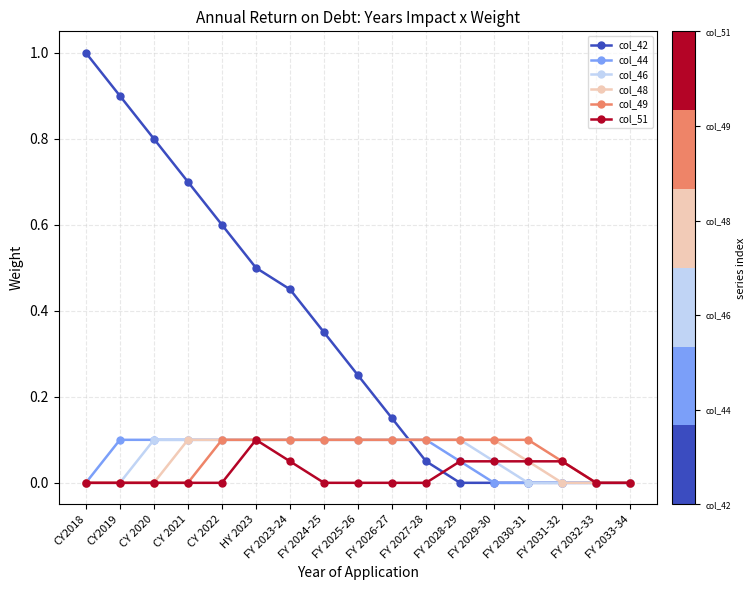

What is the label of the 6th point from the right?

FY 2028-29